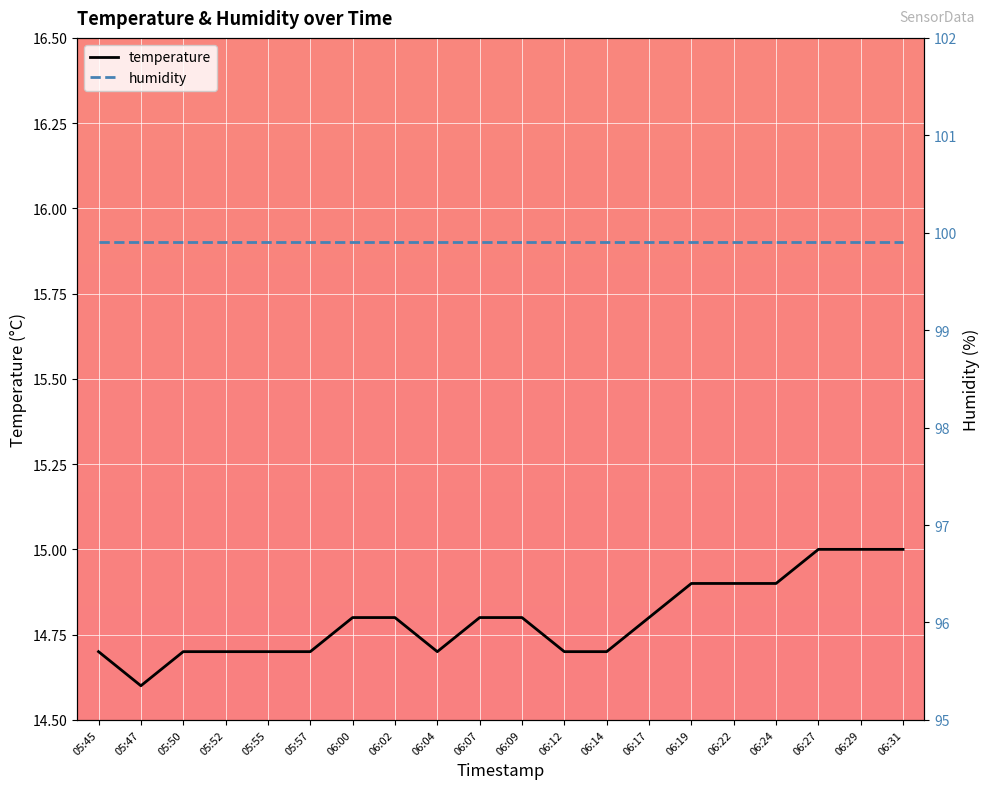

True or false: temperature has a value of 14.7 at 05:52.

True